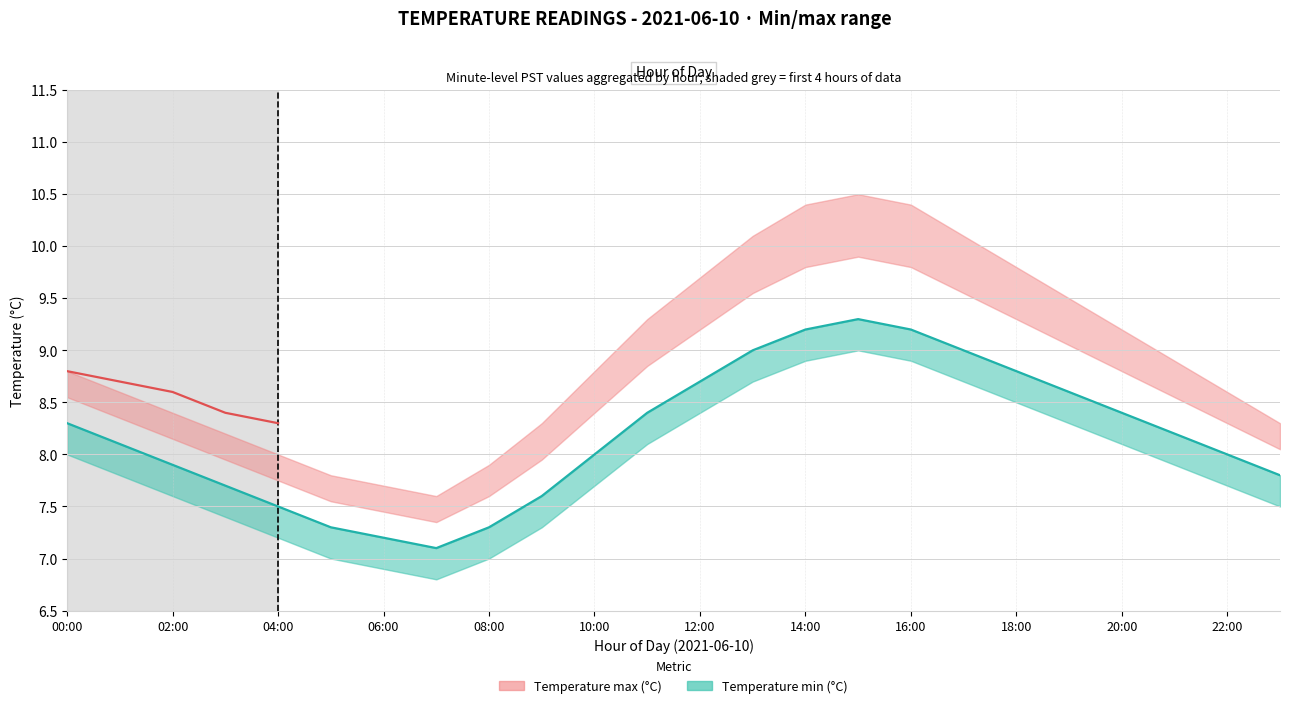

True or false: the data shows 2.2 at 21.

False